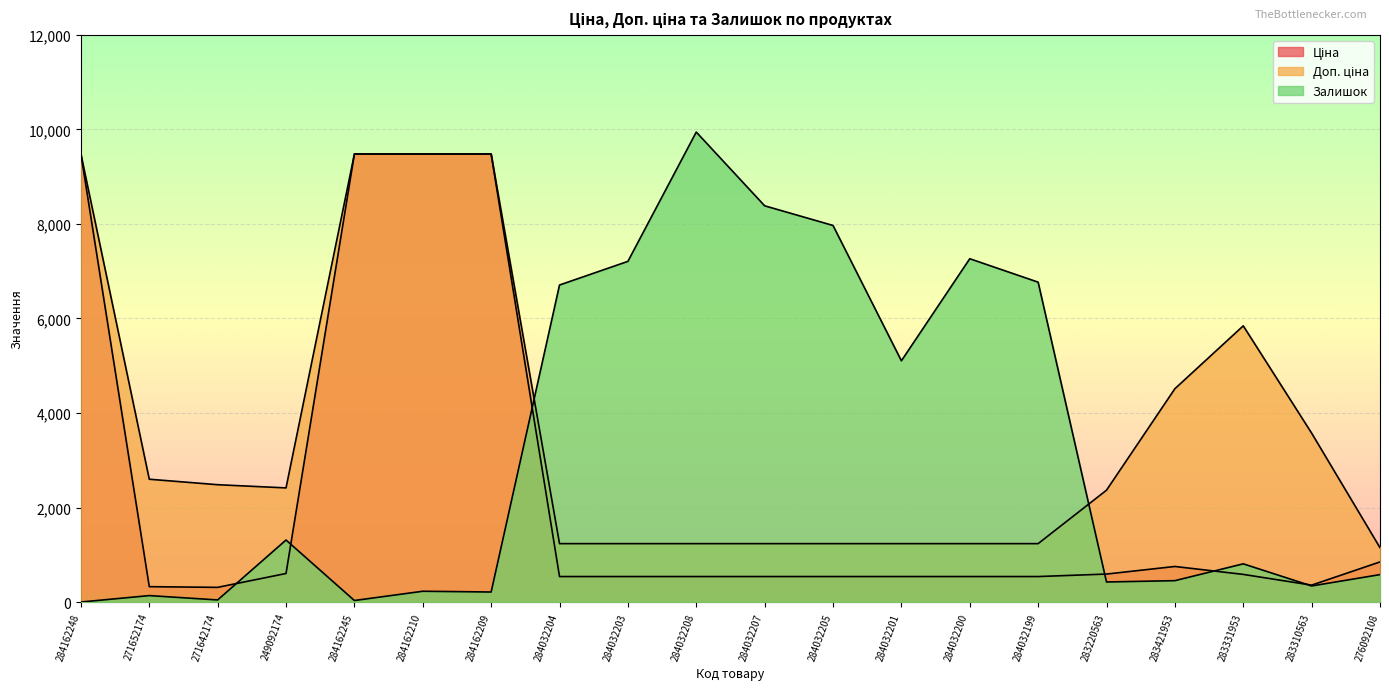

Rank the series by their average value, from lowest to highest.

Ціна, Залишок, Доп. ціна